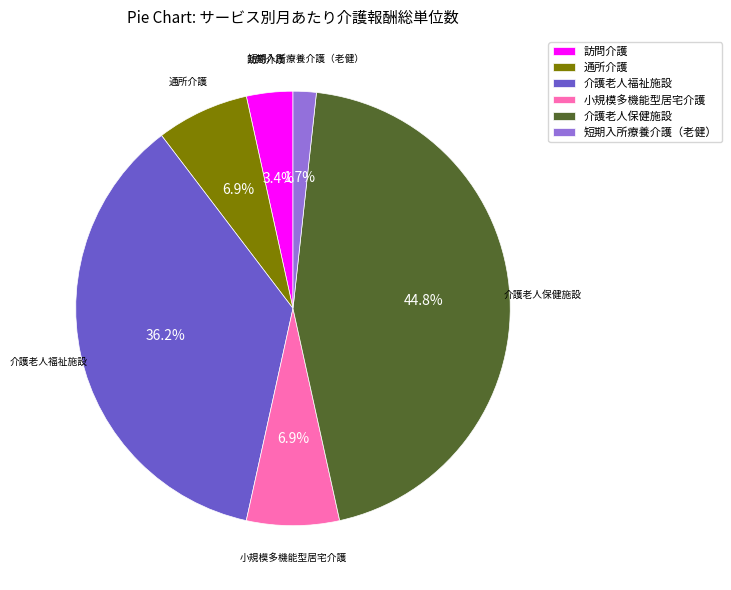

Count the number of slices in the pie.

6